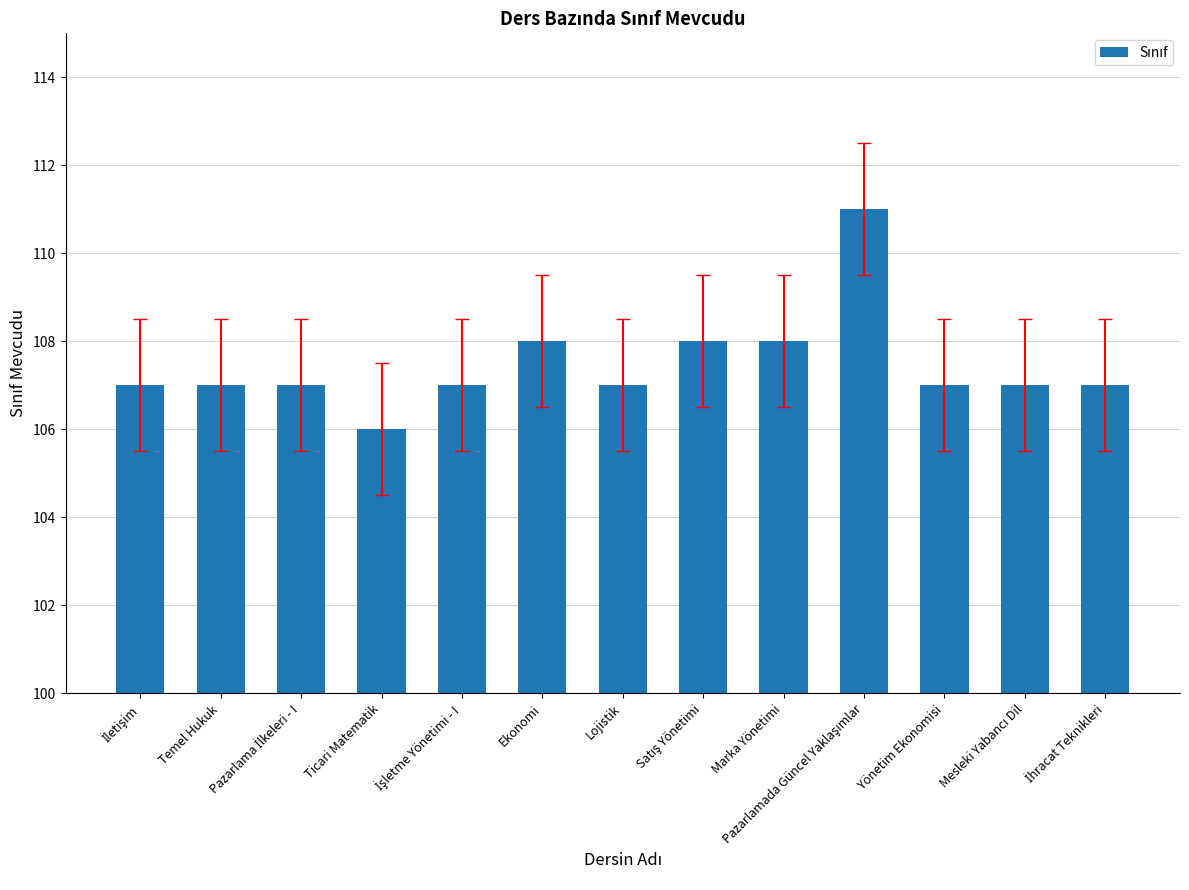

What is the label of the 11th bar from the left?

Yönetim Ekonomisi